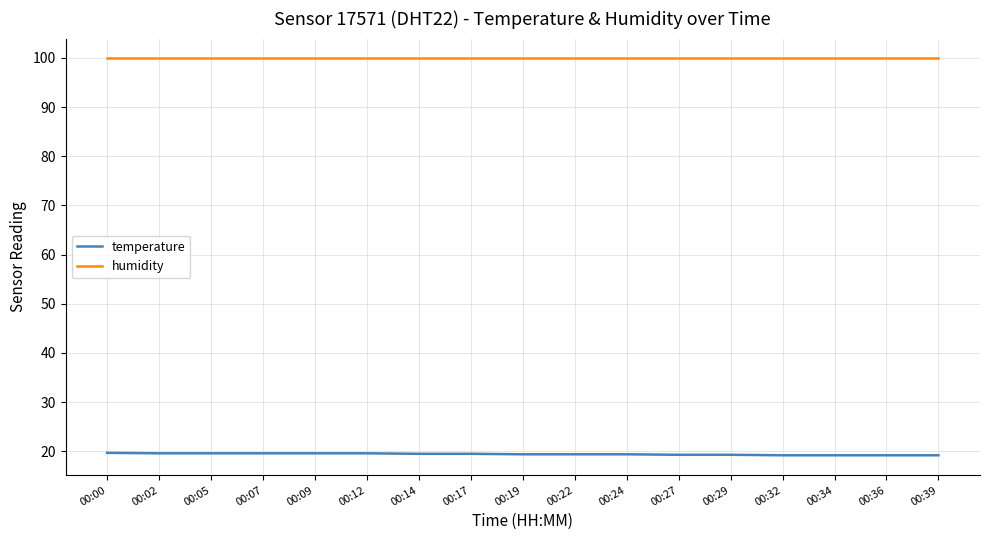

What is the smallest value displayed?

19.2